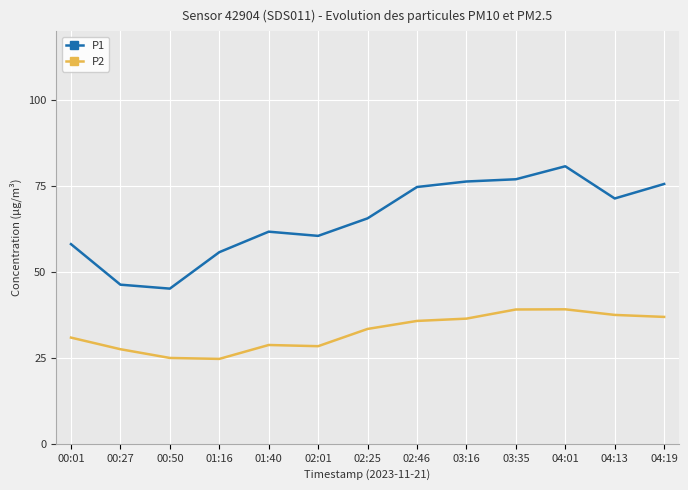

What value does the P2 series have at 00:27?

27.5